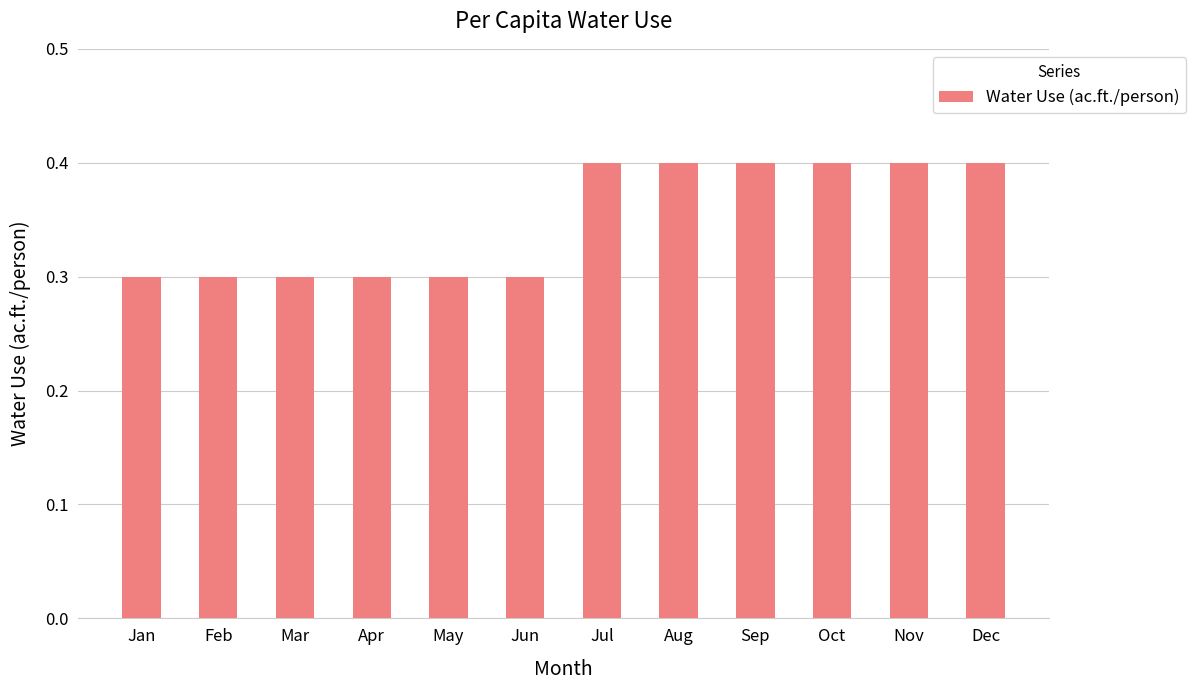

Reading left to right, transcribe all the data shown in this chart.

Jan=0.3	Feb=0.3	Mar=0.3	Apr=0.3	May=0.3	Jun=0.3	Jul=0.4	Aug=0.4	Sep=0.4	Oct=0.4	Nov=0.4	Dec=0.4